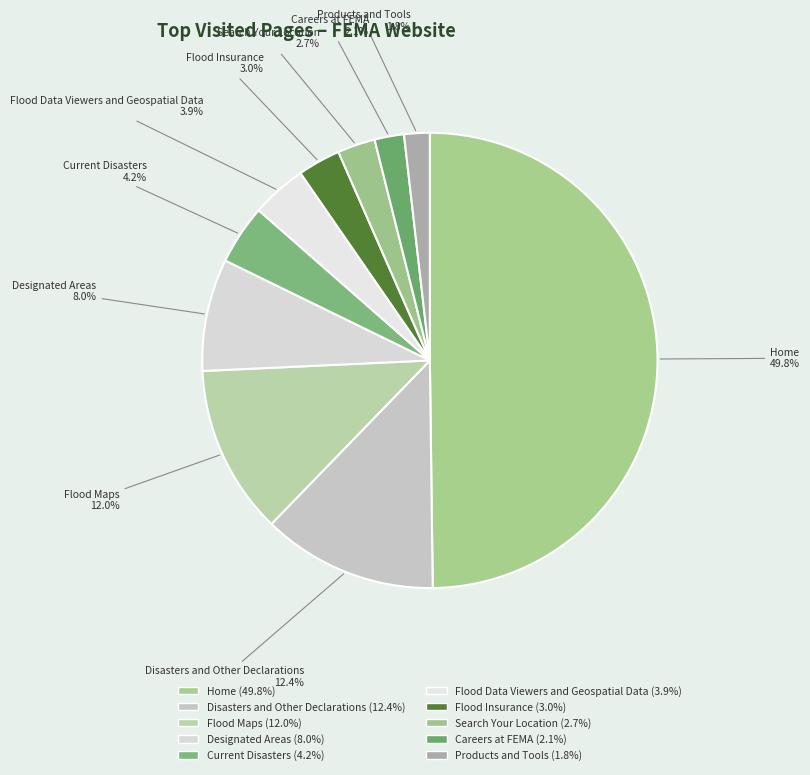

The Flood Maps slice represents 23% of the pie. True or false?

False